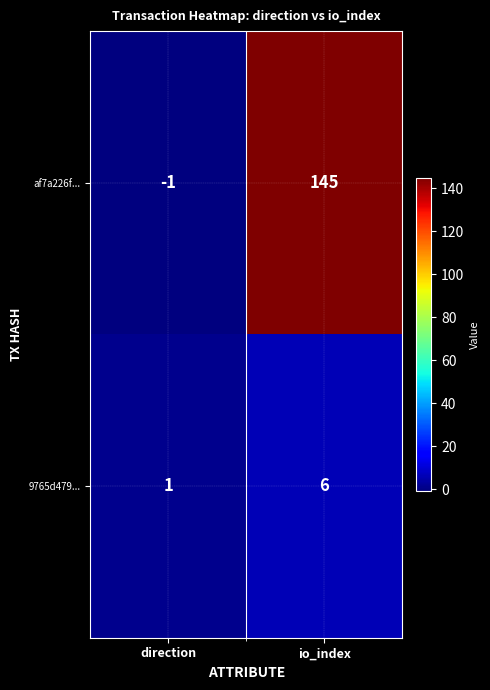

How many categories are shown in the chart?

2